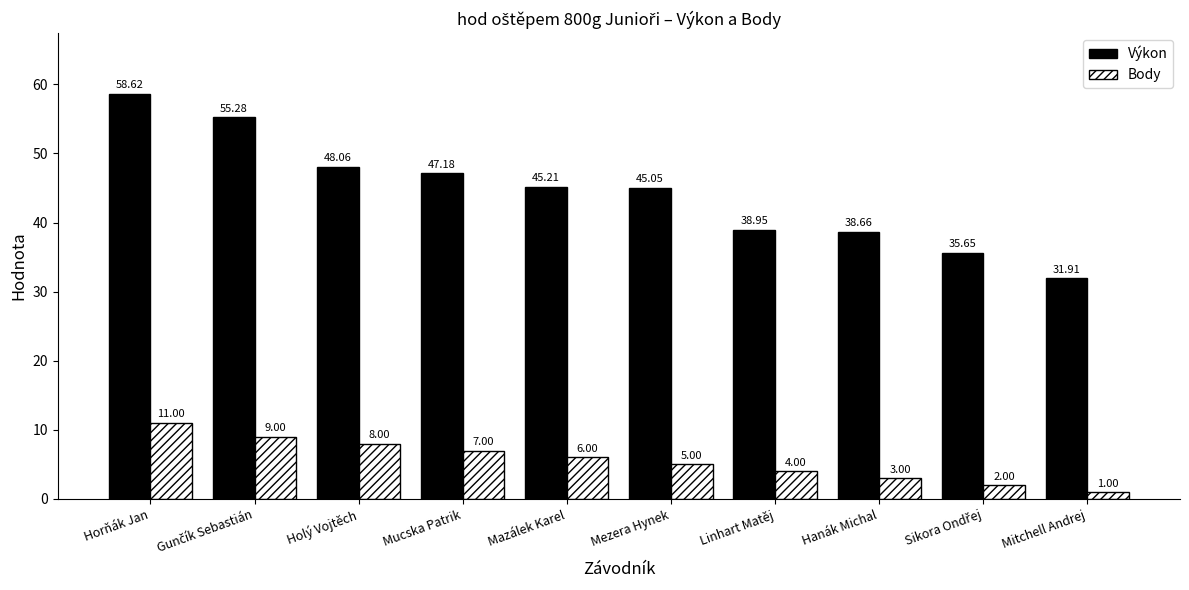

Which series has the largest total across all categories?

Výkon